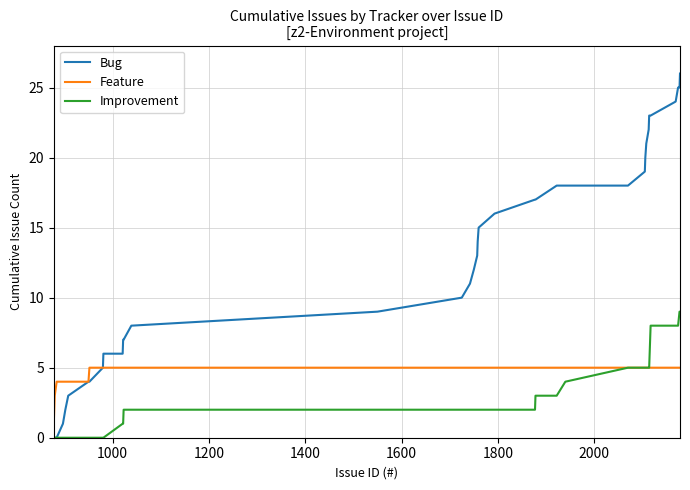

Which series has the widest spread of values?

Bug